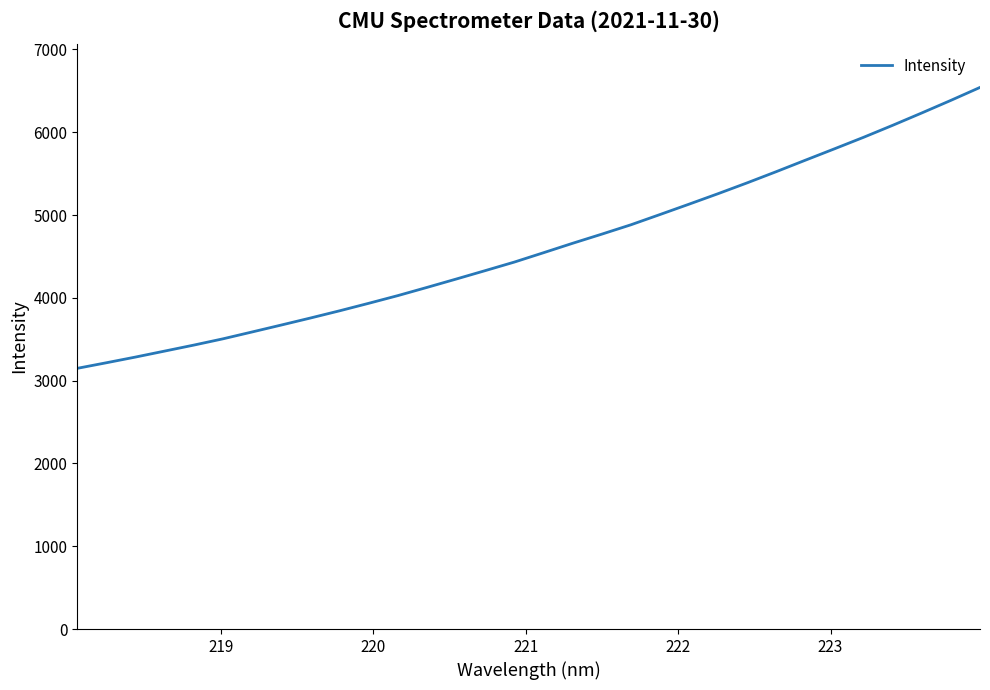

What is the smallest value displayed?

3148.6